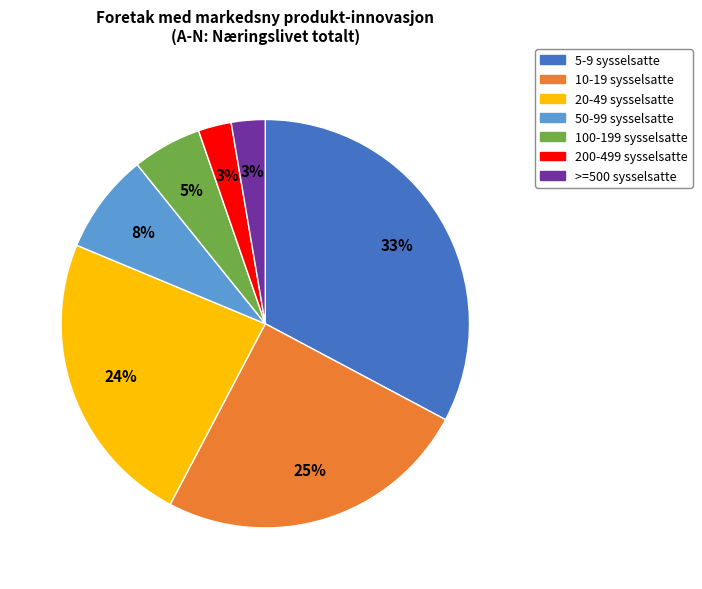

Do 100-199 sysselsatte and 200-499 sysselsatte together represent more than half of the pie?

No